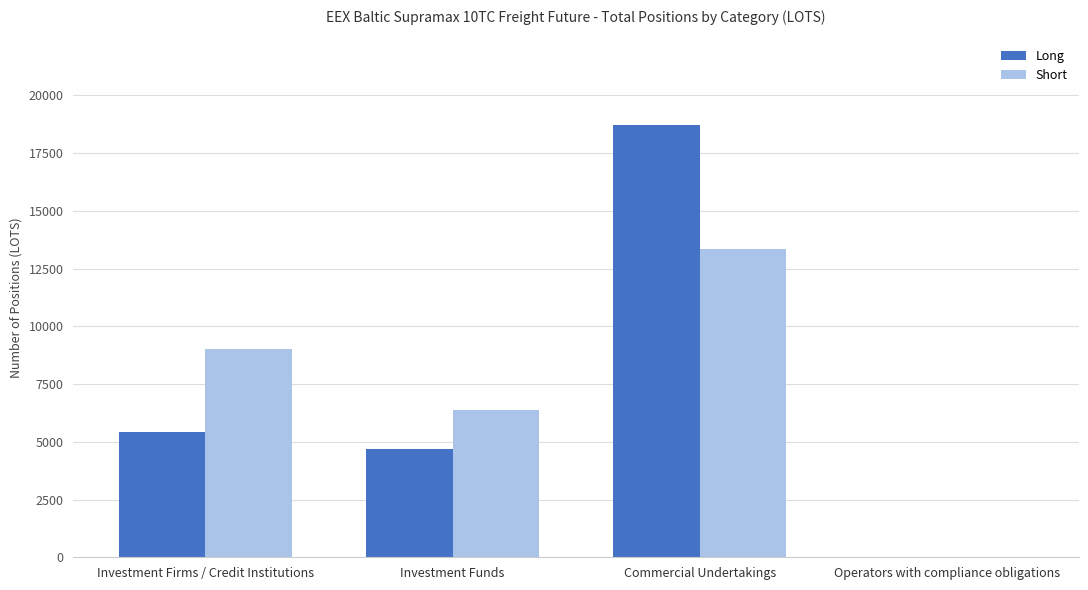

What is the difference between the Long values at Investment Firms / Credit Institutions and Operators with compliance obligations?

5437.4